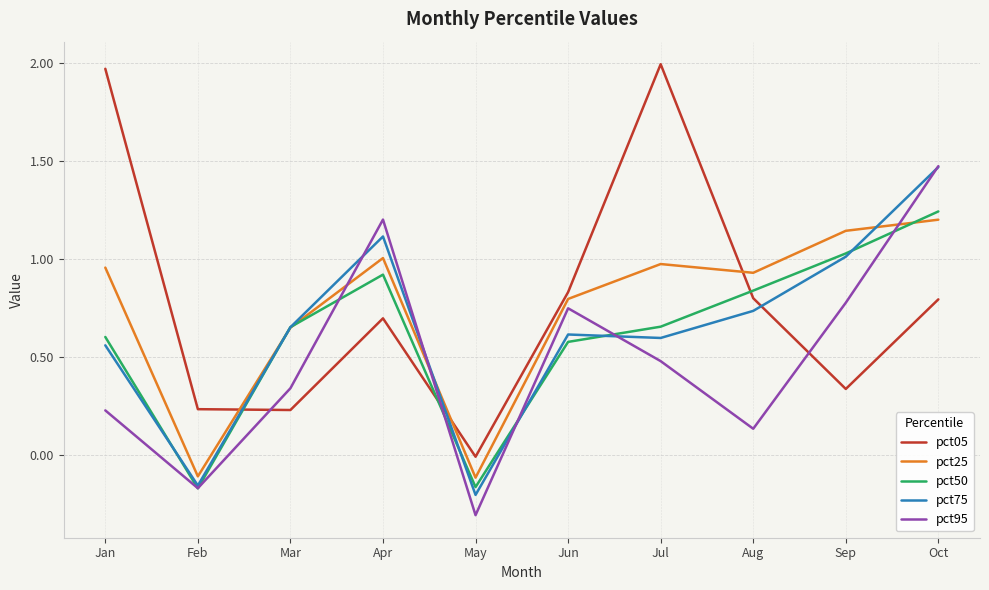

What are all the series names shown in the legend?

pct05, pct25, pct50, pct75, pct95